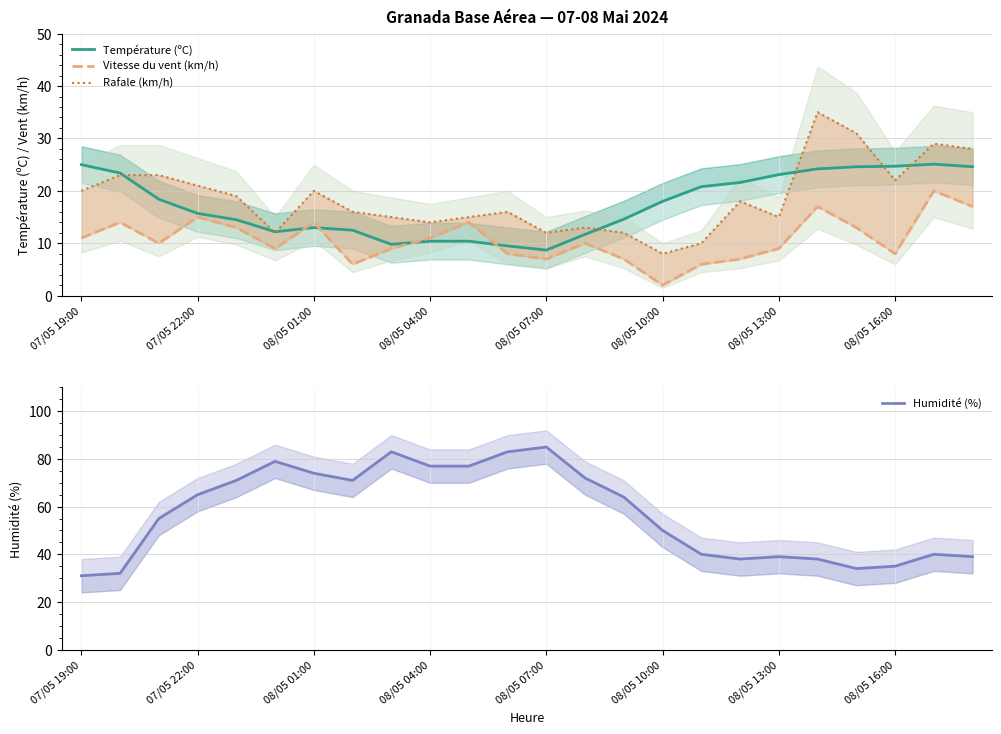

What is the maximum value shown in the chart?

85.0